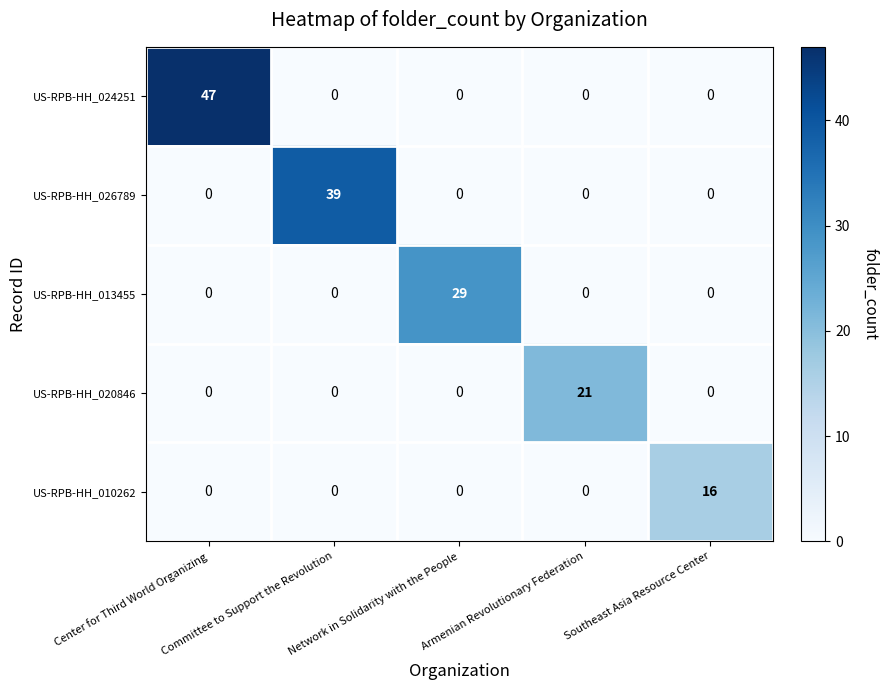

What is the average value of the US-RPB-HH_026789 series?

8